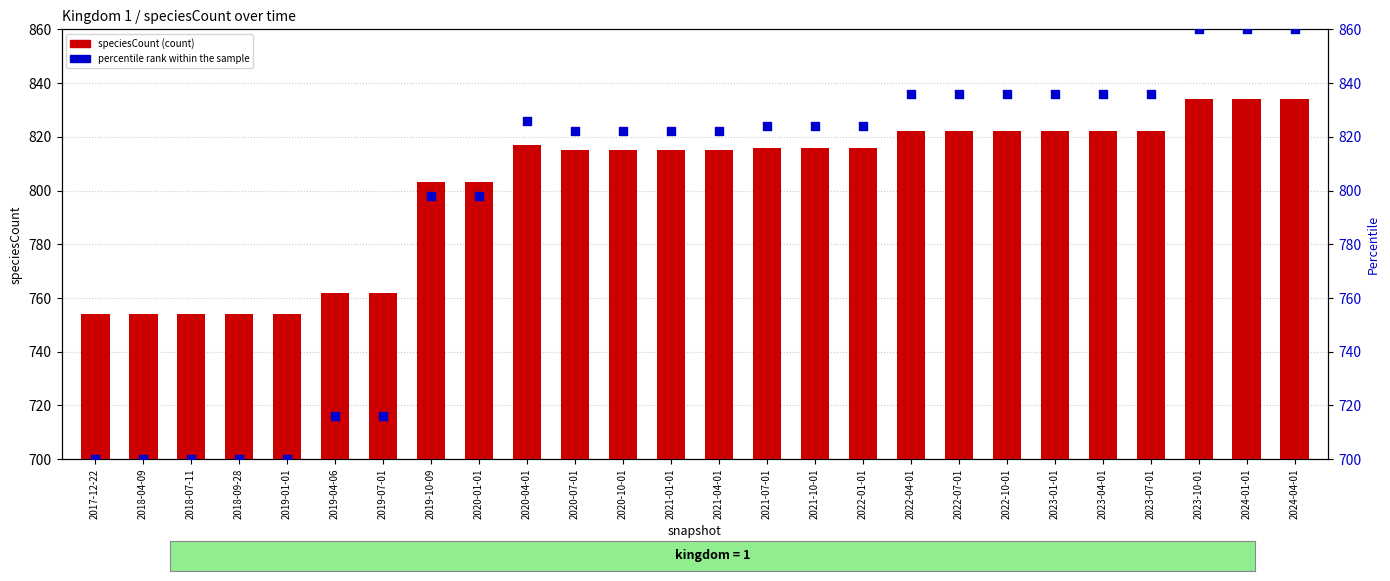

Which series reaches the maximum Y coordinate?

percentile rank within the sample